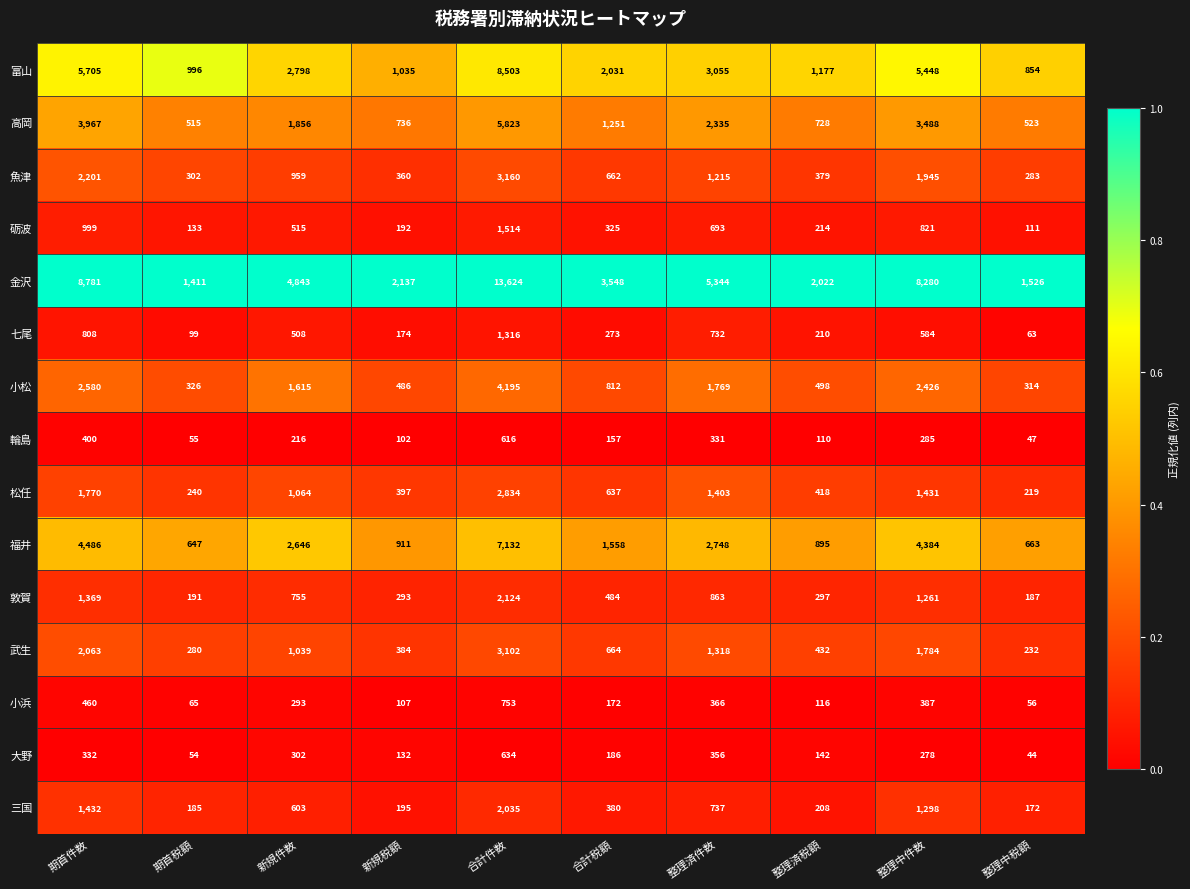

Which series has the largest range (max minus min)?

金沢